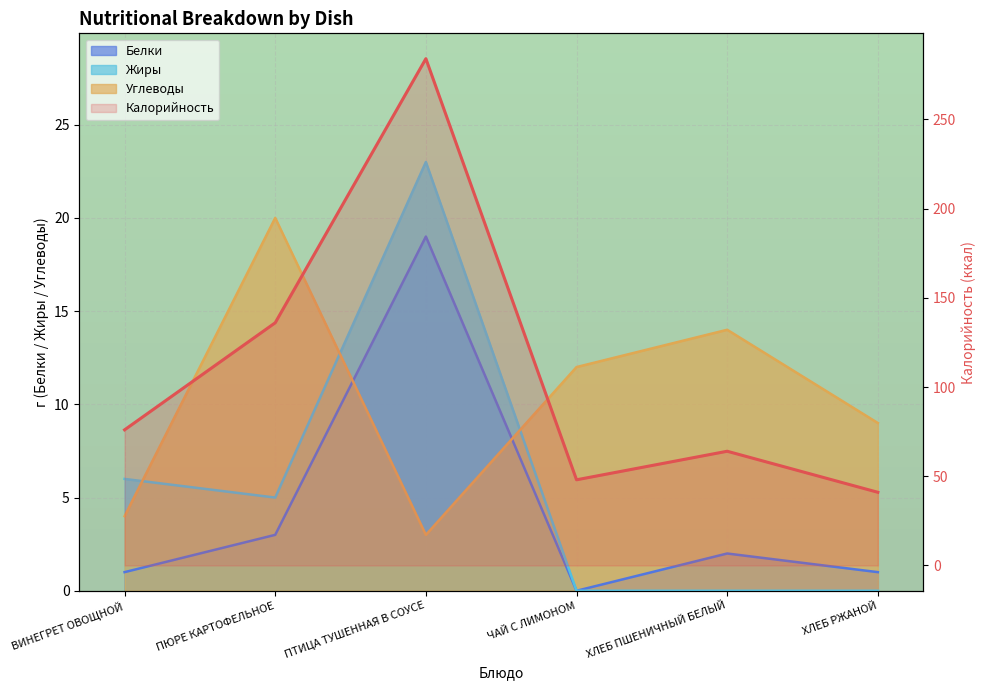

At which category does the chart reach its peak across all series?

ПТИЦА ТУШЕННАЯ В СОУСЕ